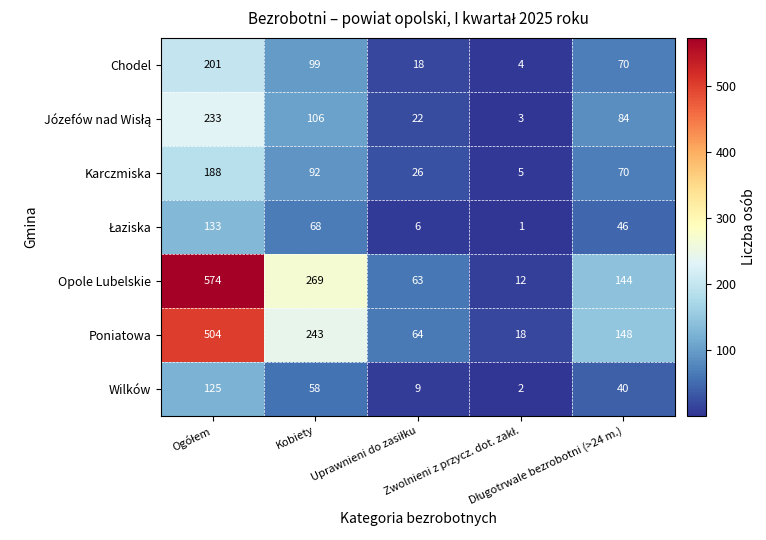

What is the maximum value shown in the chart?

574